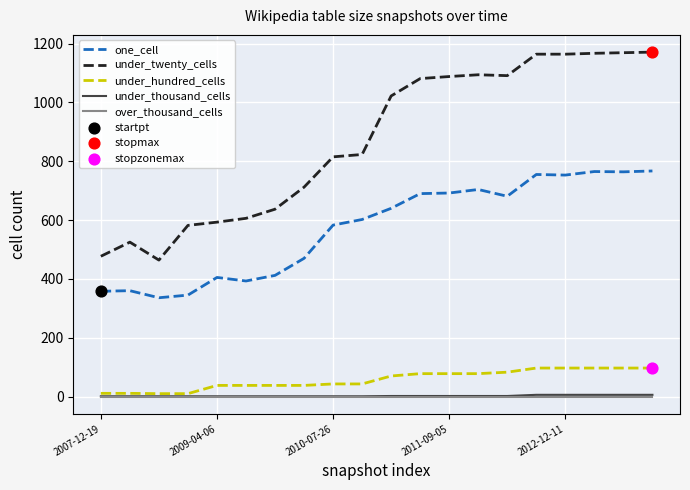

Which series has the largest total across all categories?

under_twenty_cells